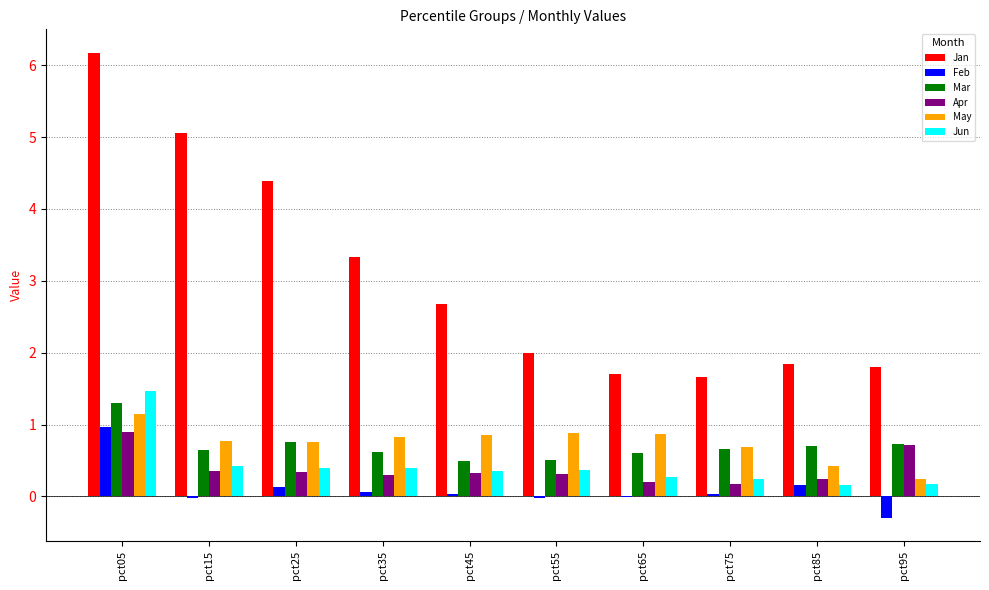

What value does the Feb series have at pct95?

-0.3